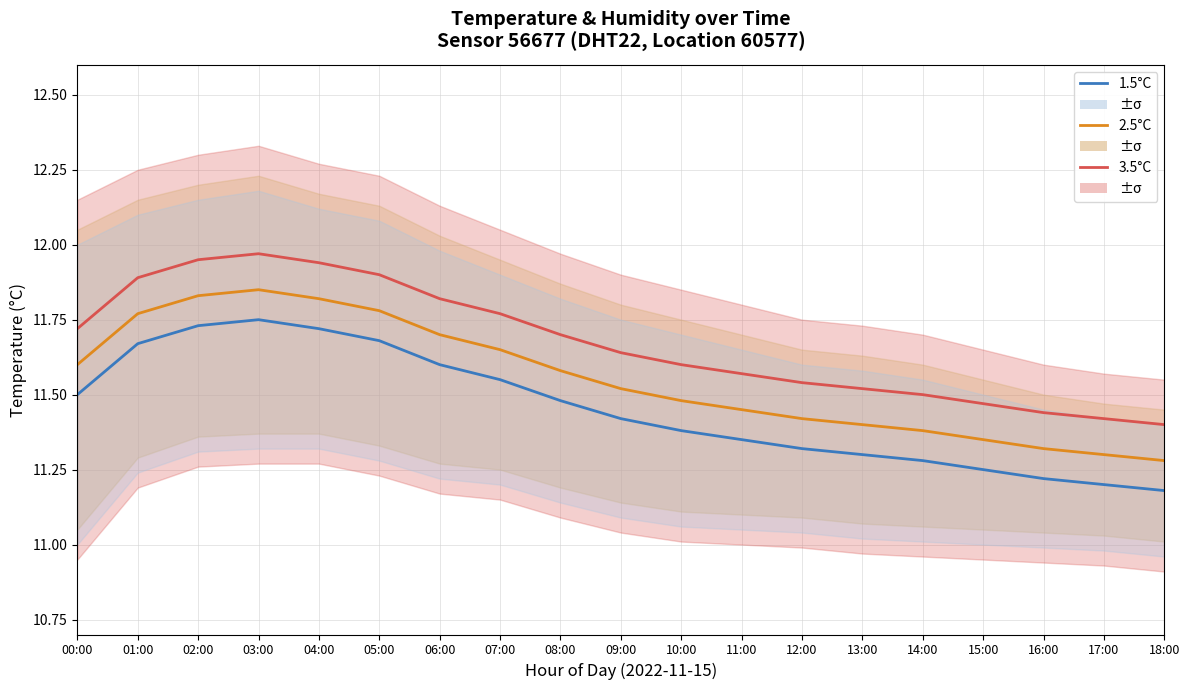

At how many categories does at least one series exceed 11?

19